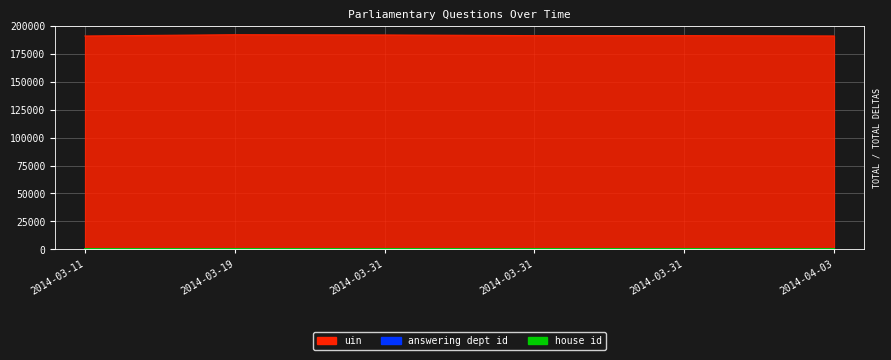

Which category has the highest value in the house id series?

2014-03-19